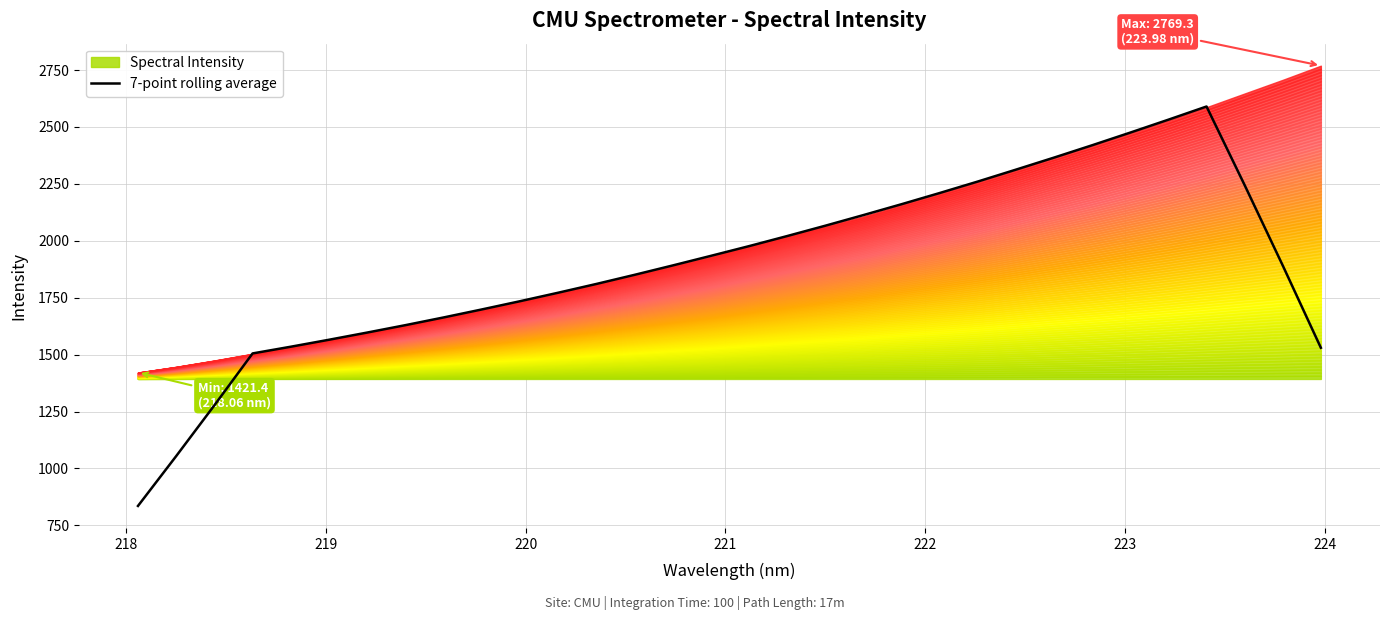

How many values are below 1891?

15